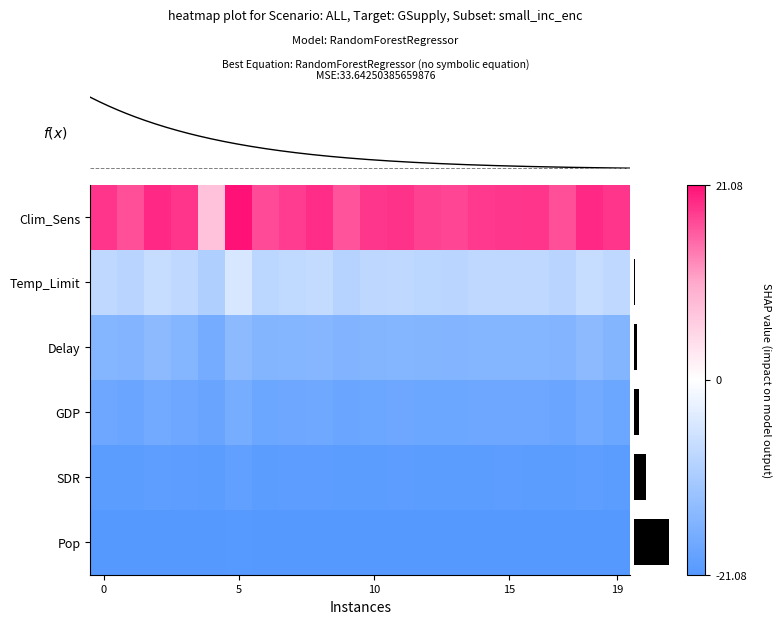

What is the difference between the Pop (C16:1 palmitoleic acid) values at 18 and 12?

1.4